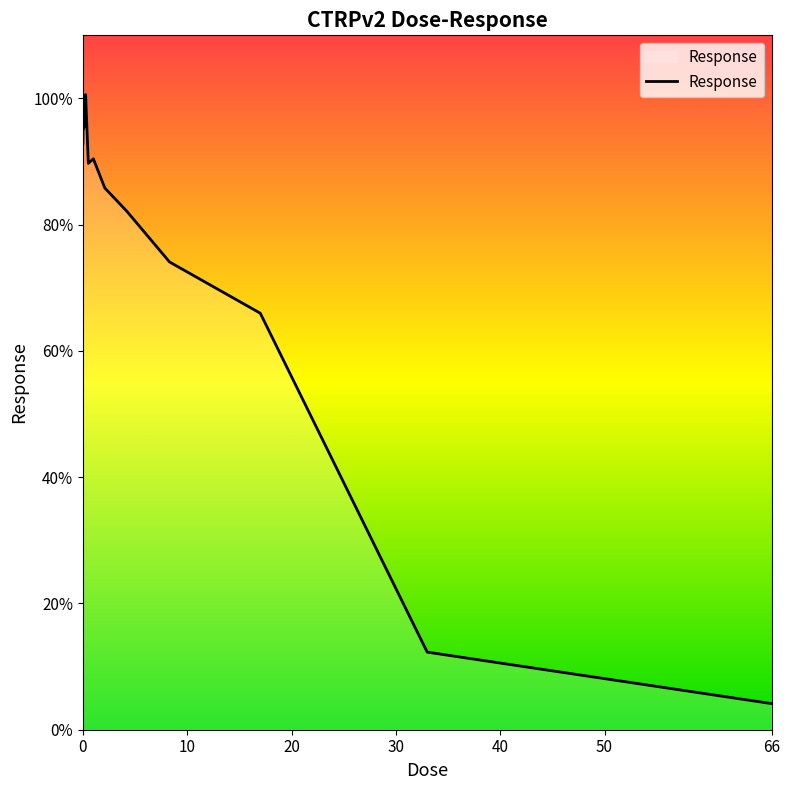

What is the greatest value displayed?

100.6